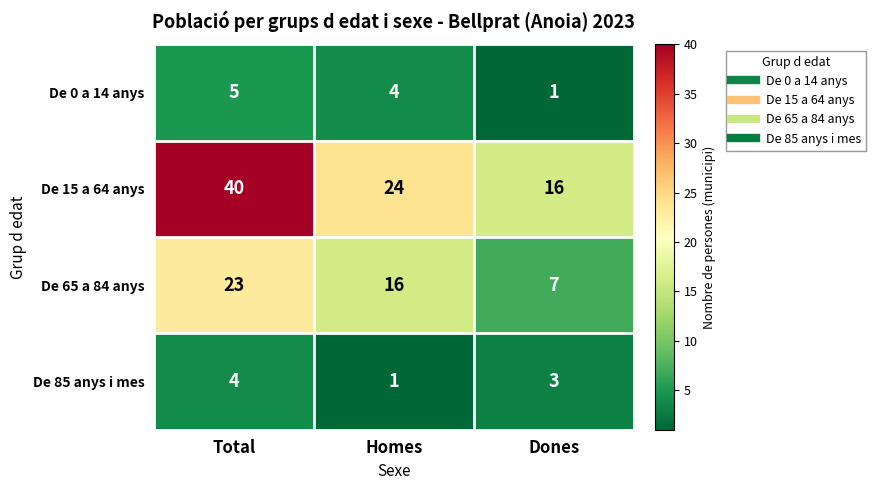

Where does the De 15 a 64 anys series first go above 24?

Total